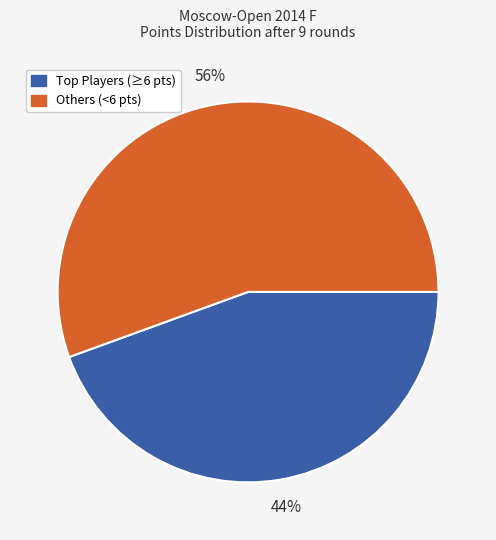

Does Others (<6 pts) represent more than half of the total?

Yes